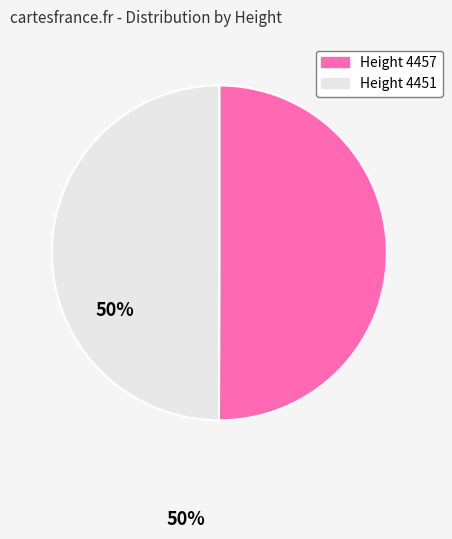

What is the ratio of the value at Height 4451 to the value at Height 4457?

1.0